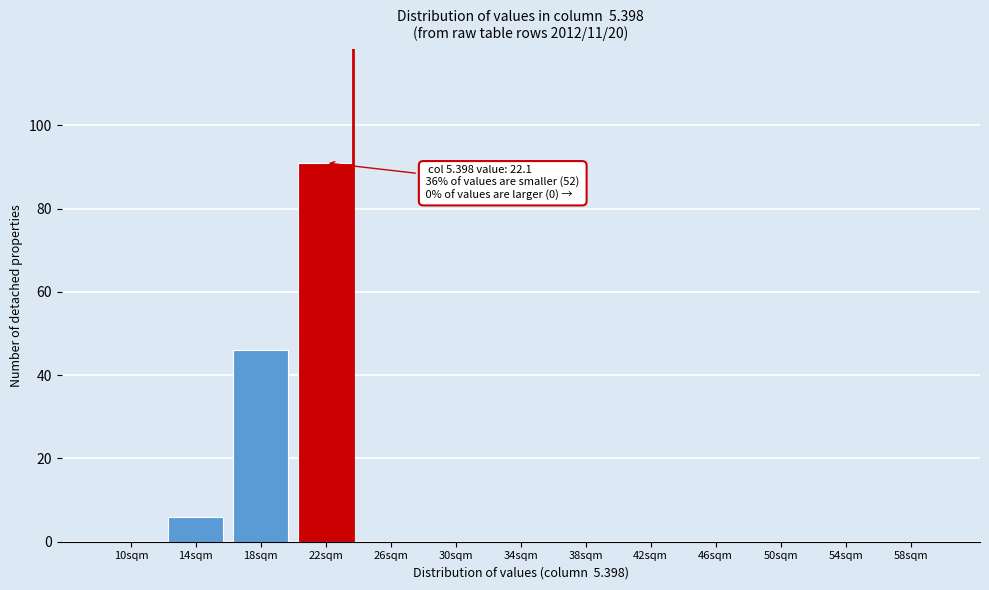

Reading right to left, transcribe all the data shown in this chart.

58sqm=0	54sqm=0	50sqm=0	46sqm=0	42sqm=0	38sqm=0	34sqm=0	30sqm=0	26sqm=0	22sqm=91	18sqm=46	14sqm=6	10sqm=0